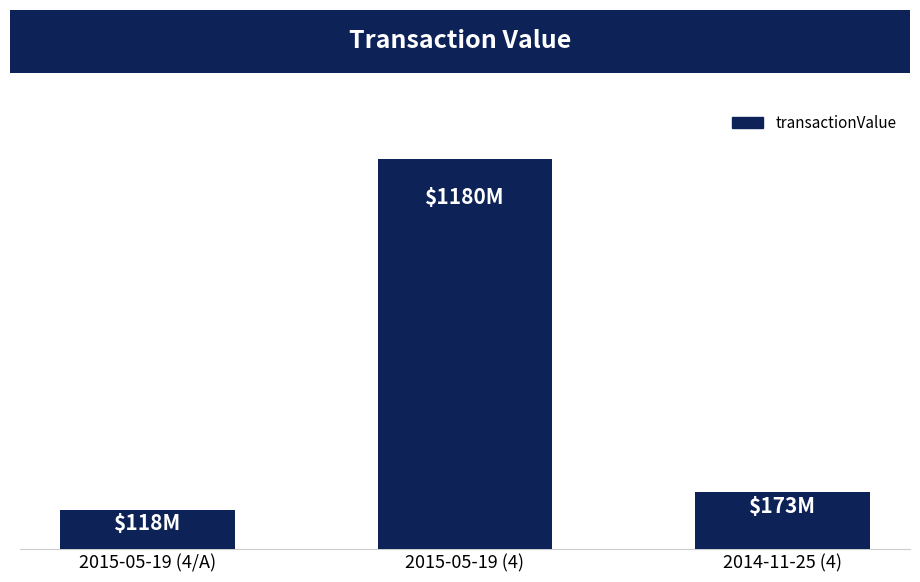

Rank the categories by value from highest to lowest.

2015-05-19 (4), 2014-11-25 (4), 2015-05-19 (4/A)